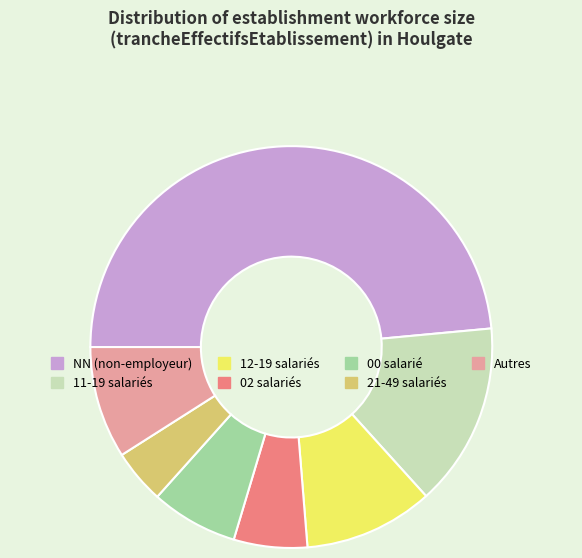

How many segments does this pie chart have?

7